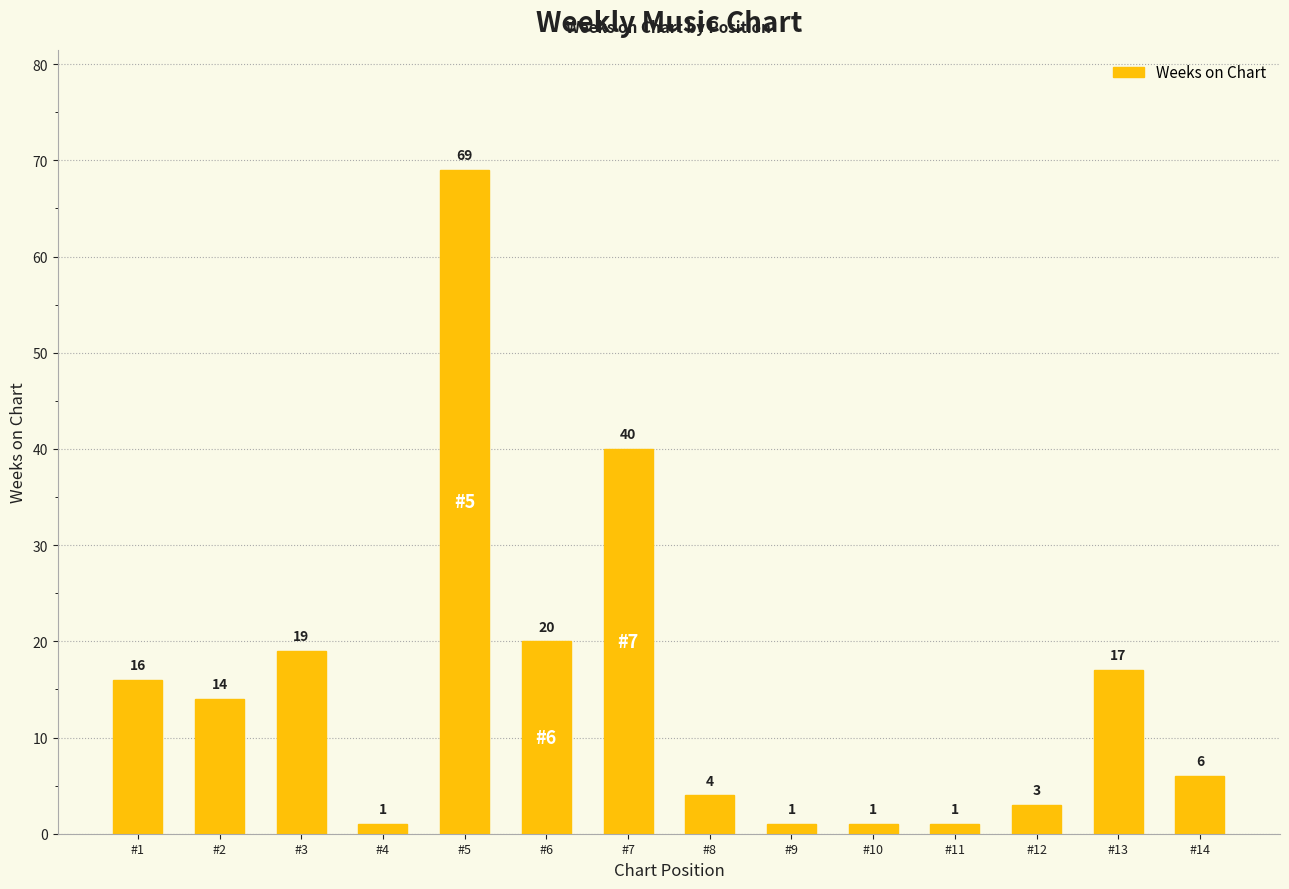

Count the number of data series in this chart.

1